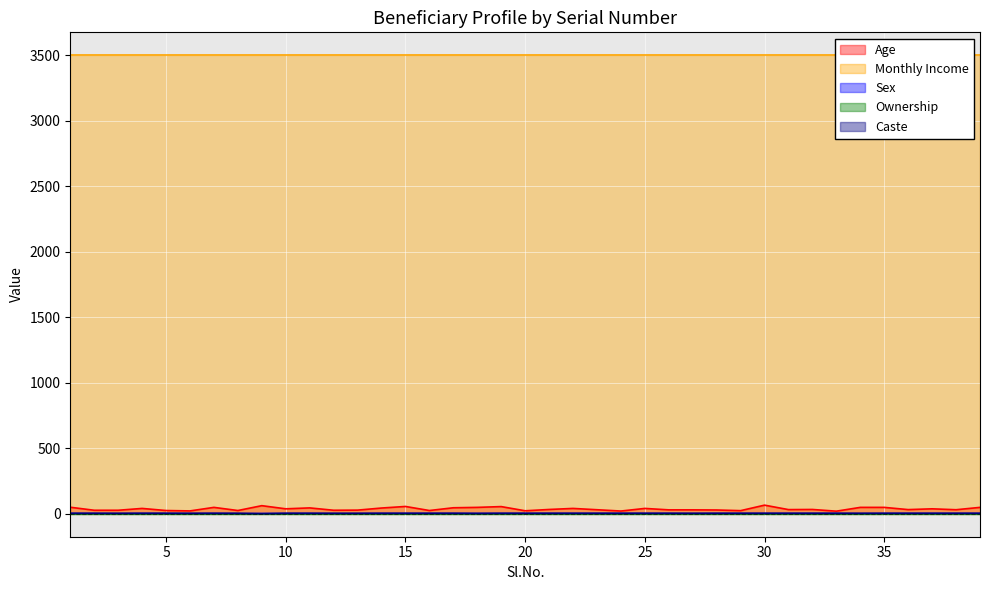

What is the lowest value of the Sex series?

1